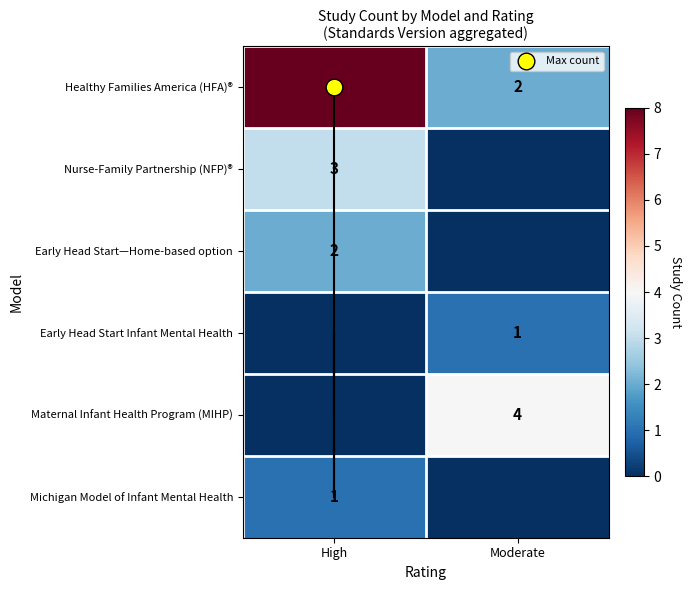

What is the sum of the Early Head Start—Home-based option values at Moderate and High?

2